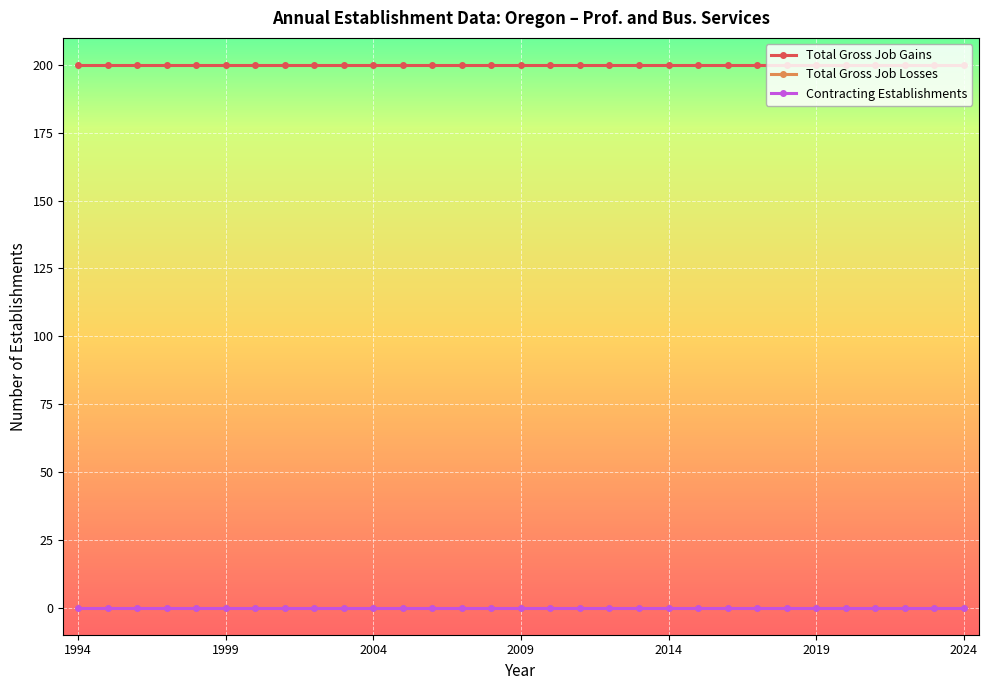

At which category is the sum across all series the highest?

1994